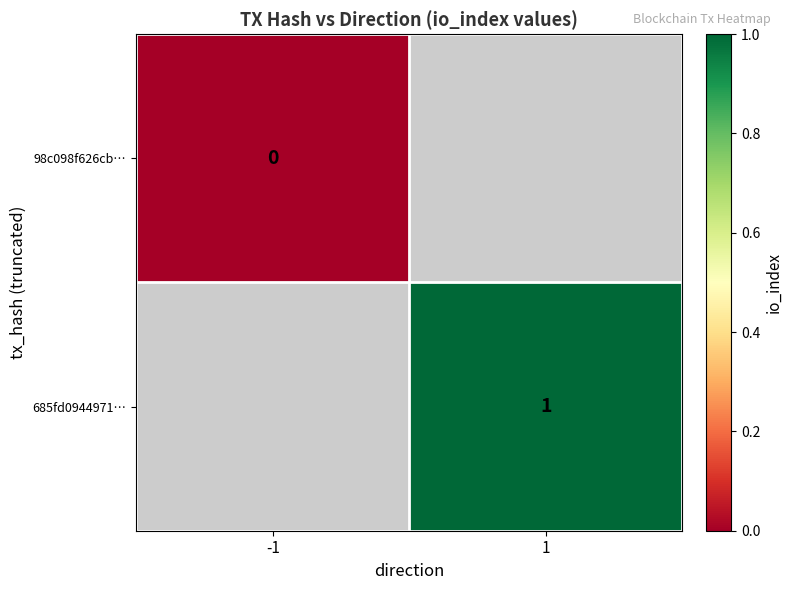

How many distinct data groups are displayed?

2